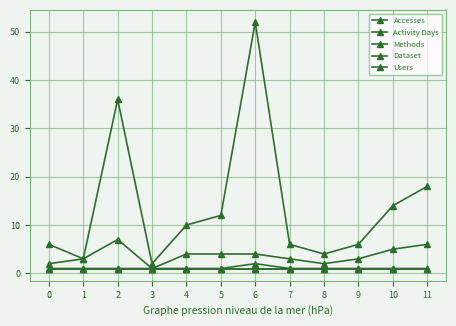

Is this an area chart (filled region under the line)?

No